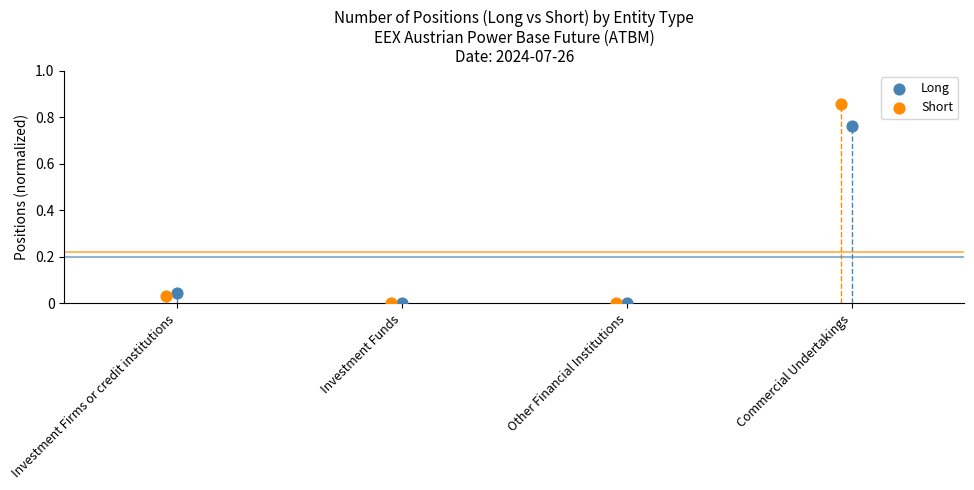

Which series has the widest spread of Y values?

Short